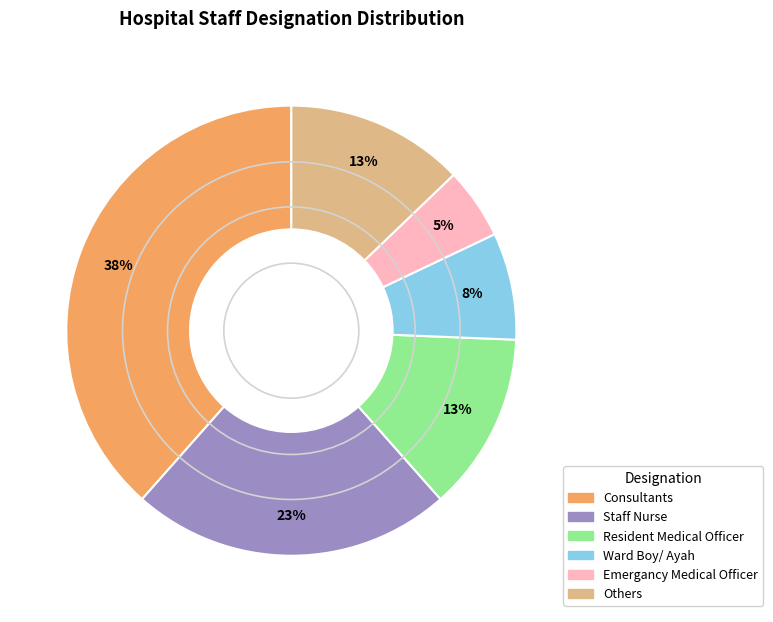

Which has a higher value, Emergancy Medical Officer or Ward Boy/ Ayah?

Ward Boy/ Ayah